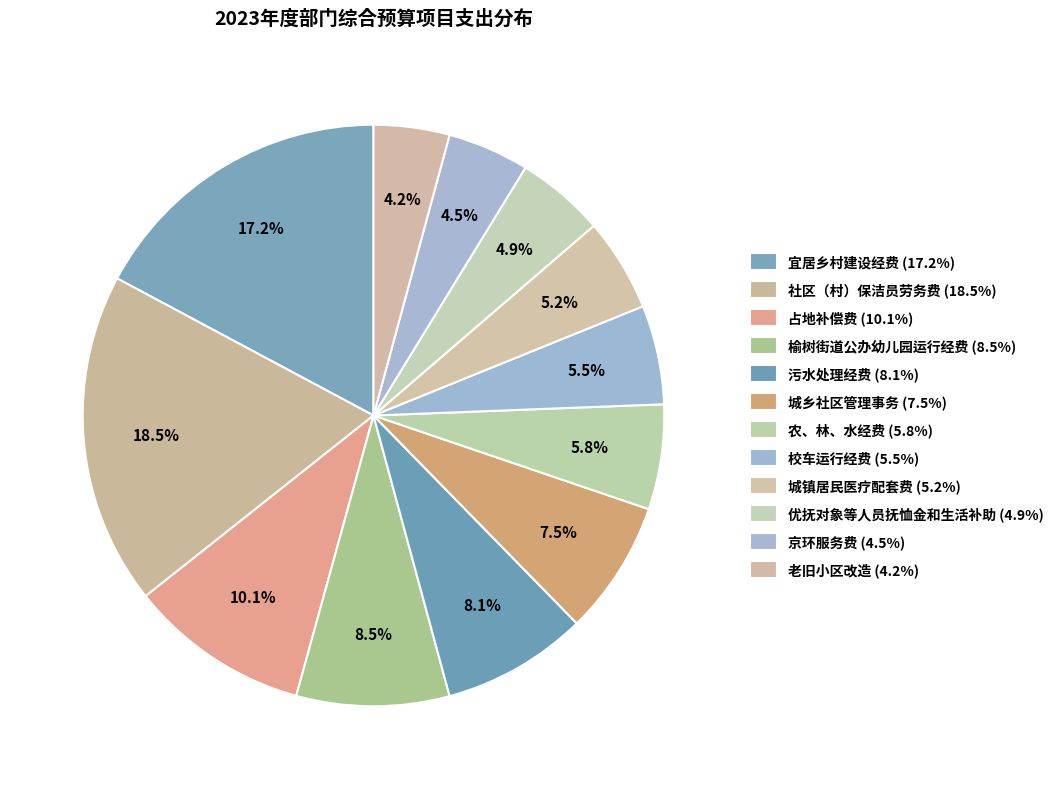

How many segments does this pie chart have?

12